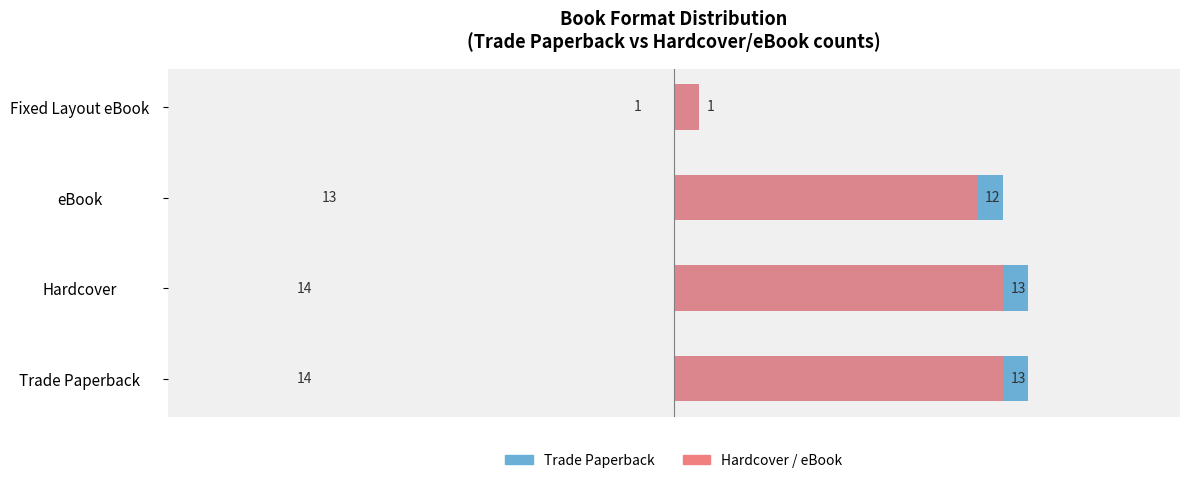

What is the value of the Trade Paperback bar at the 1st from the left?

14